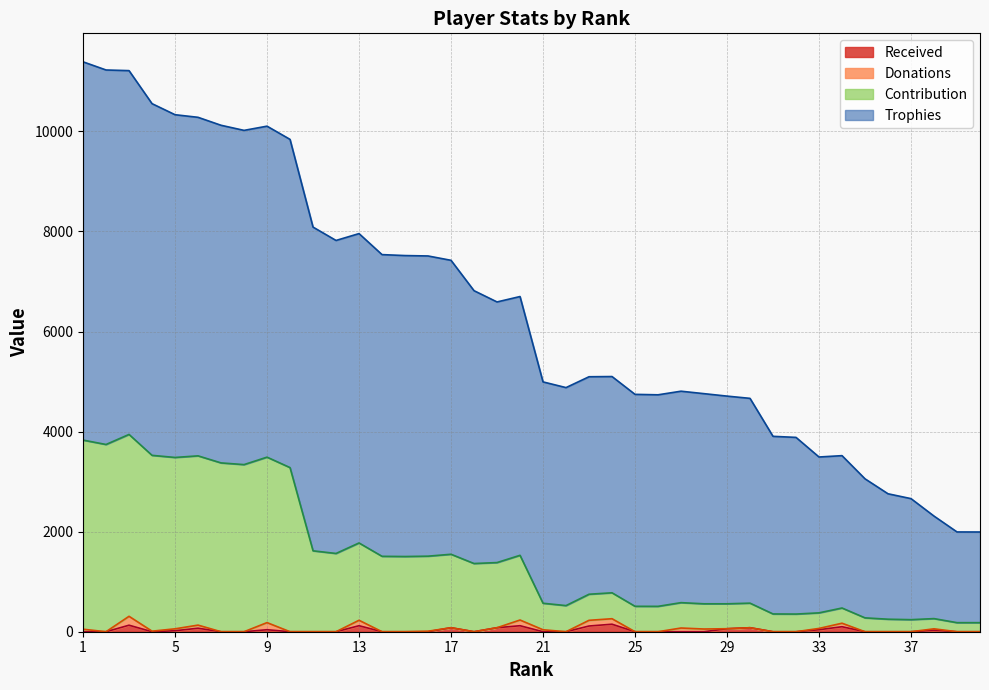

At which category does Received reach its first local peak?

3